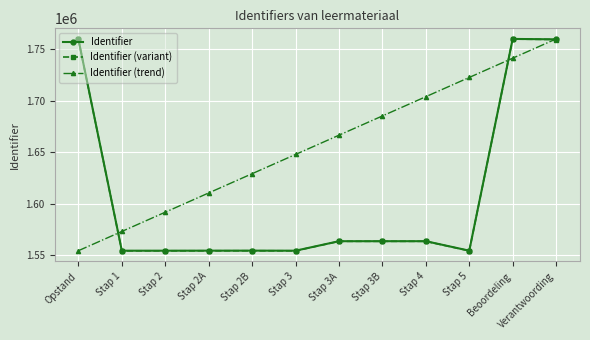

True or false: Identifier has more than 0 points higher than both neighbors.

True